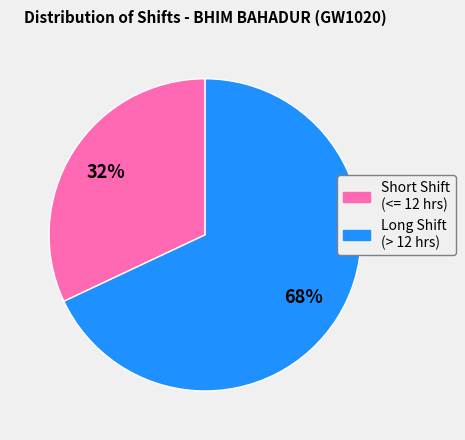

Is there a majority slice in this chart?

Yes